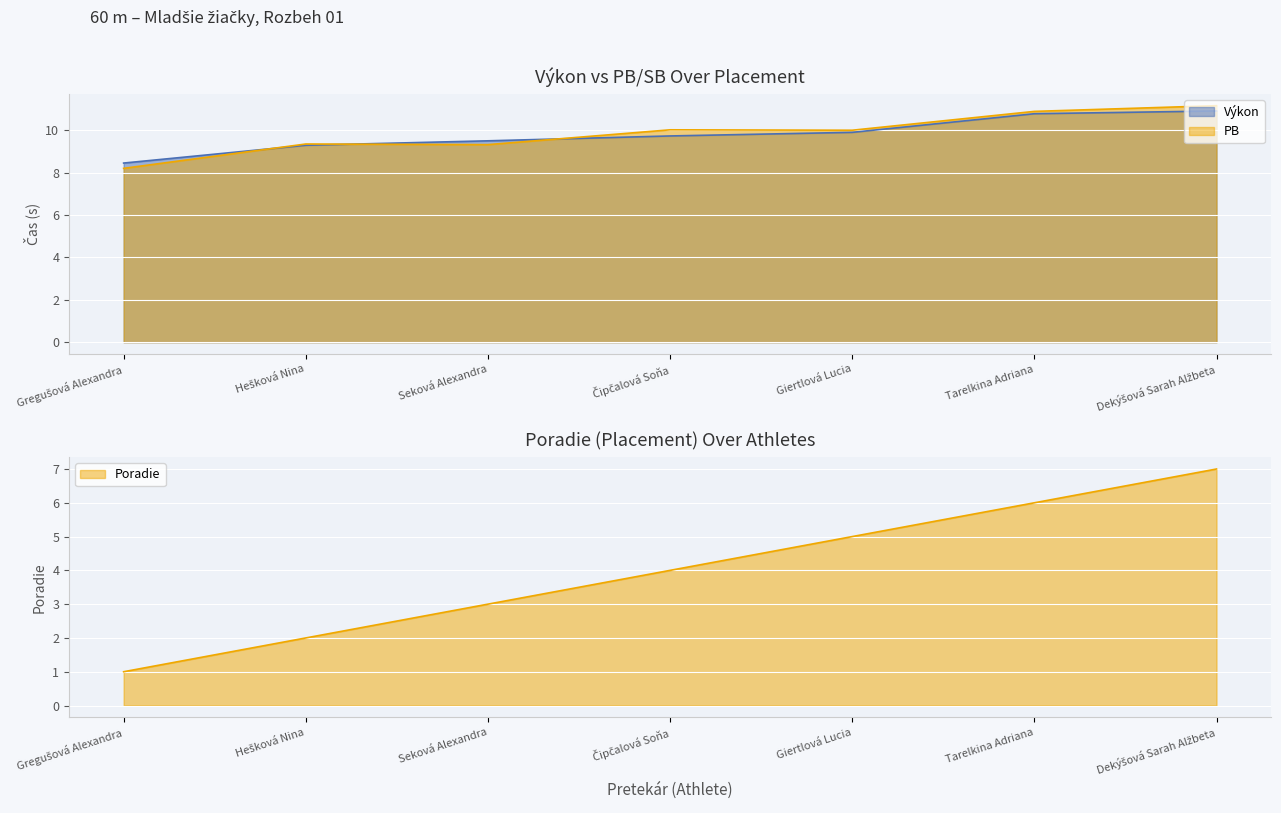

How many distinct data groups are displayed?

3